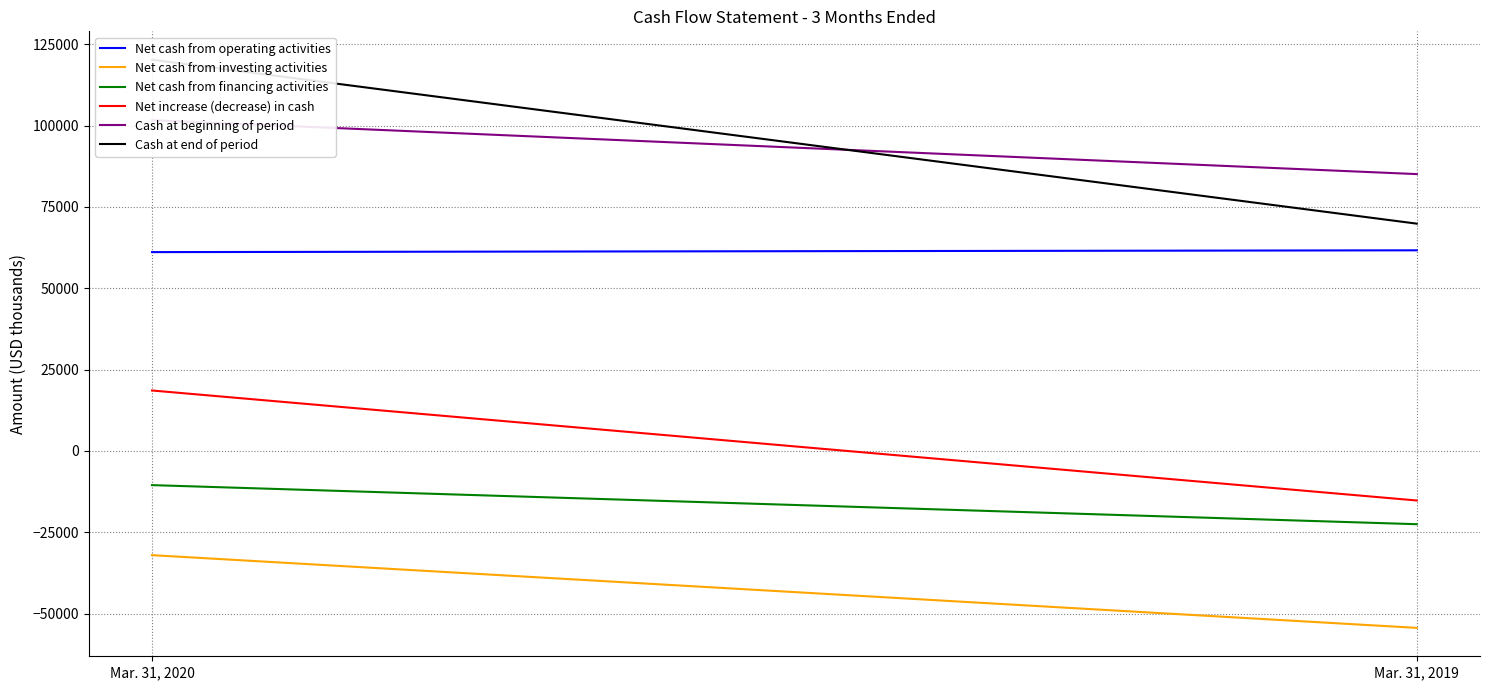

Between Mar. 31, 2020 and Mar. 31, 2019, which series saw the biggest shift?

Cash at end of period